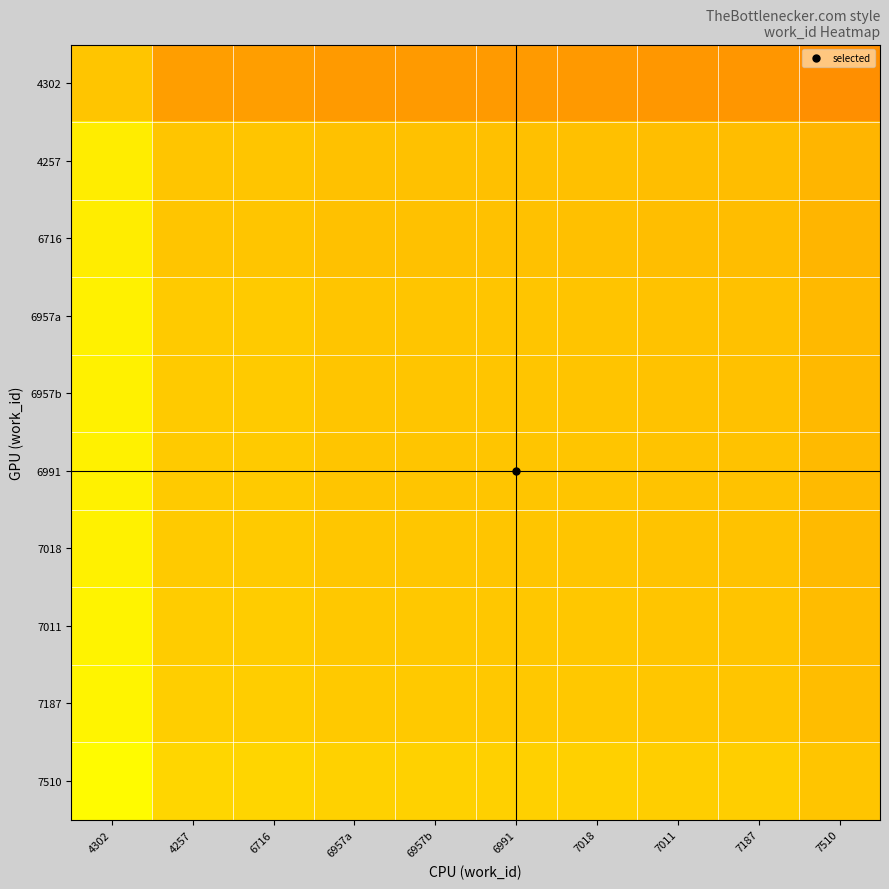

Rank the series at 6716 from highest to lowest value.

7510, 7187, 7011, 7018, 6991, 6957b, 6957a, 6716, 4257, 4302